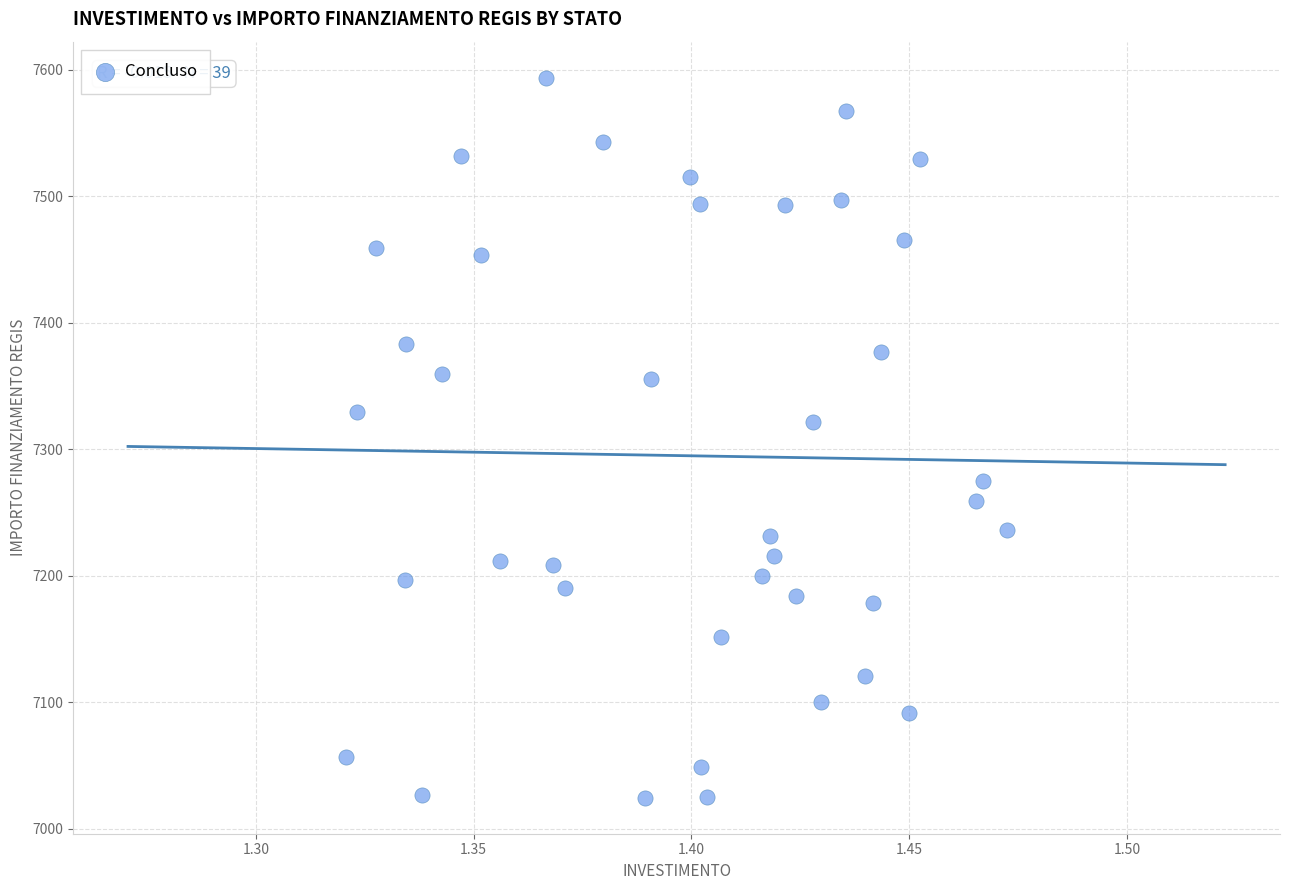

What Y value in the scatter plot is closest to 7309?

7321.7